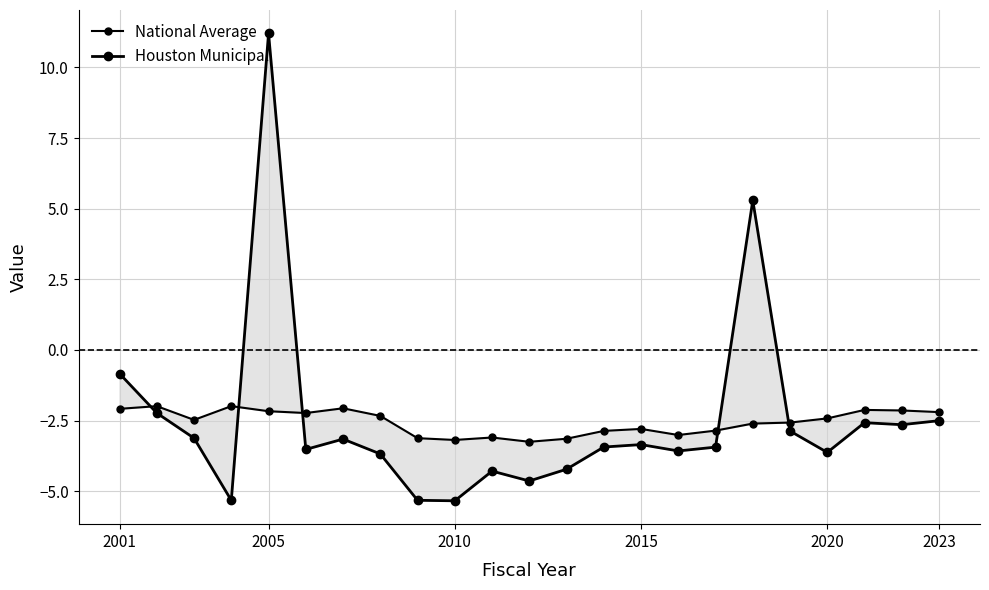

Which series has the largest total across all categories?

Houston Municipal